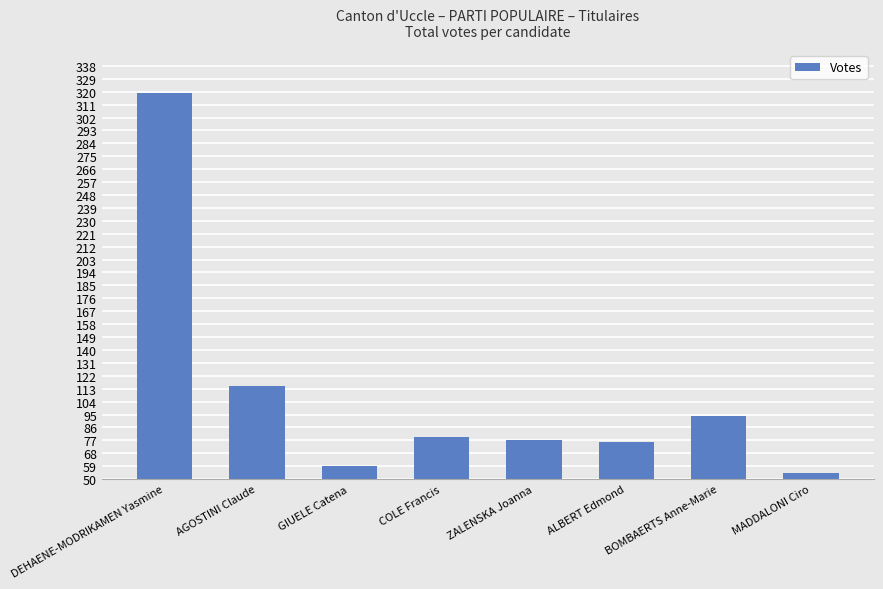

How many bars are there in total?

8